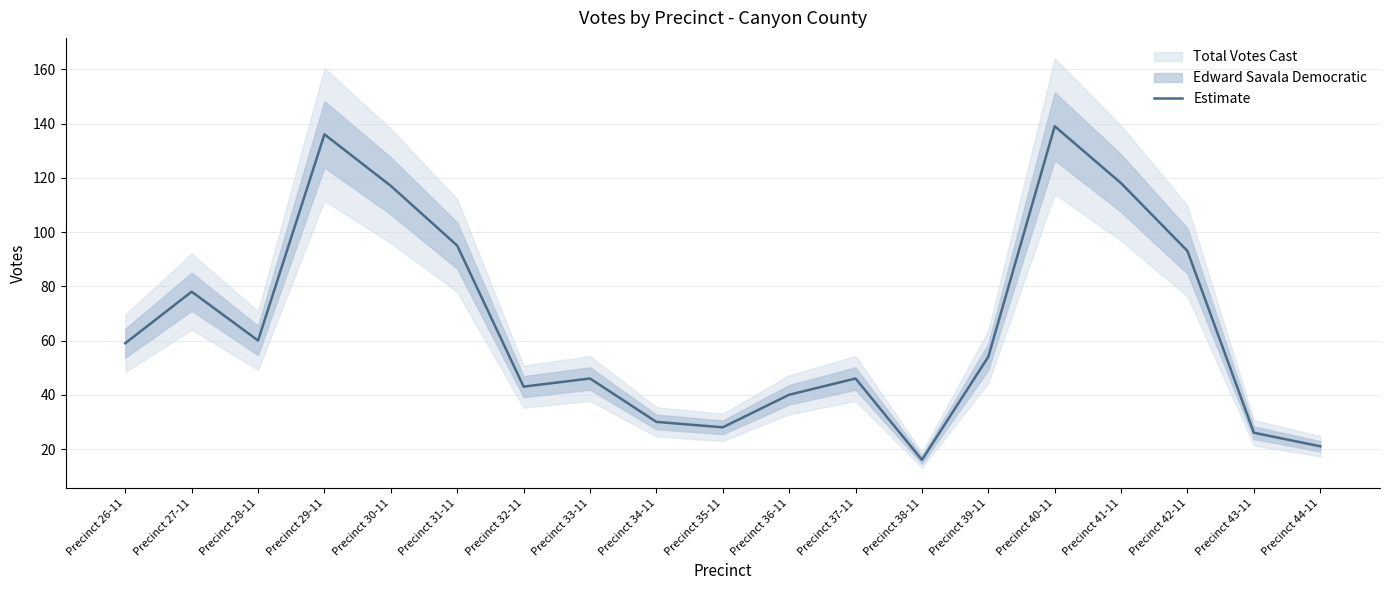

At which category does the data reach its first local valley?

Precinct 28-11